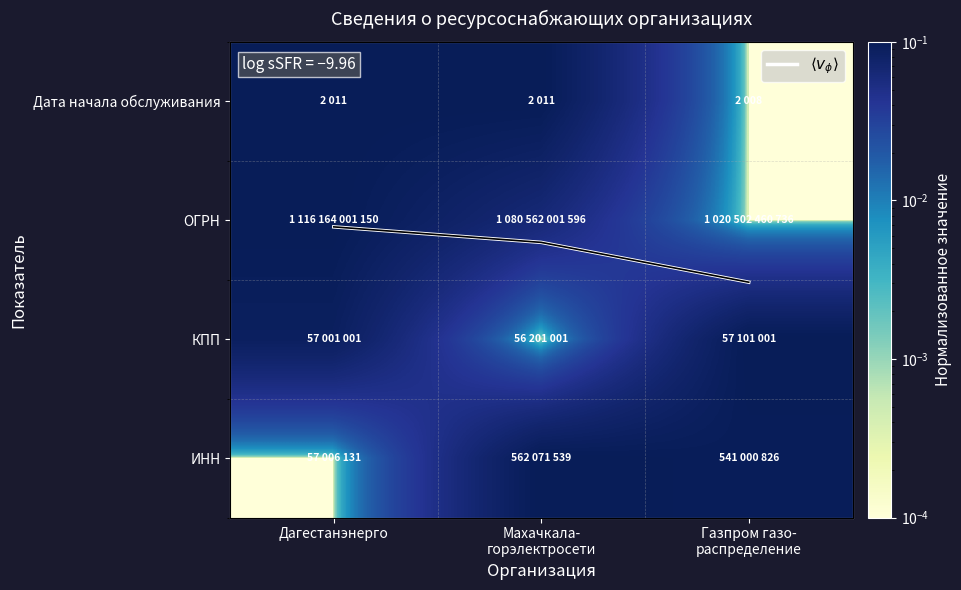

Which category has the highest value in the $\langle v_\phi \rangle$ series?

Дагестанэнерго